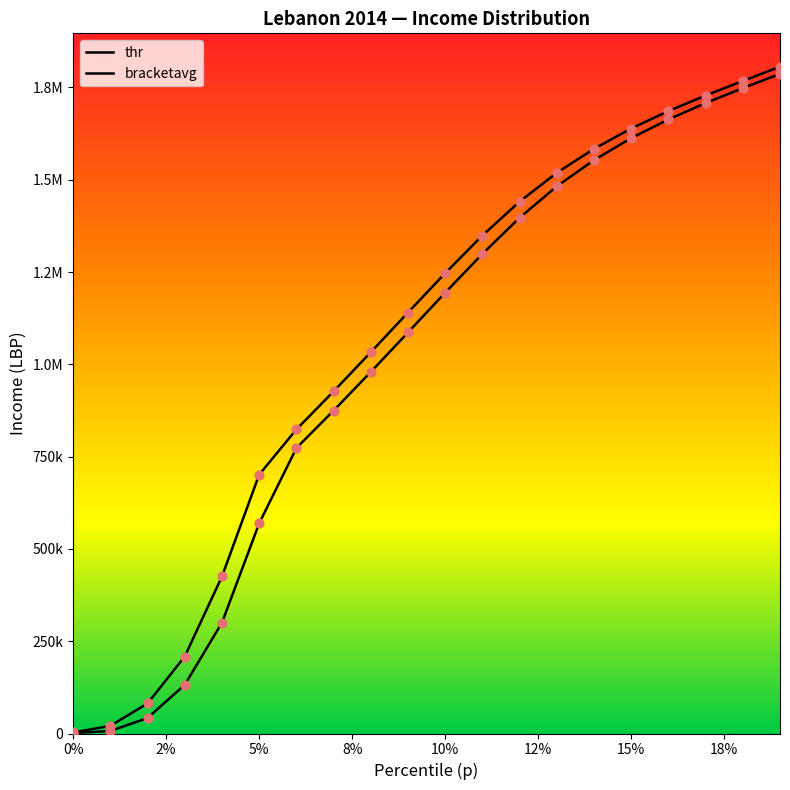

Which series reaches the maximum Y coordinate?

bracketavg